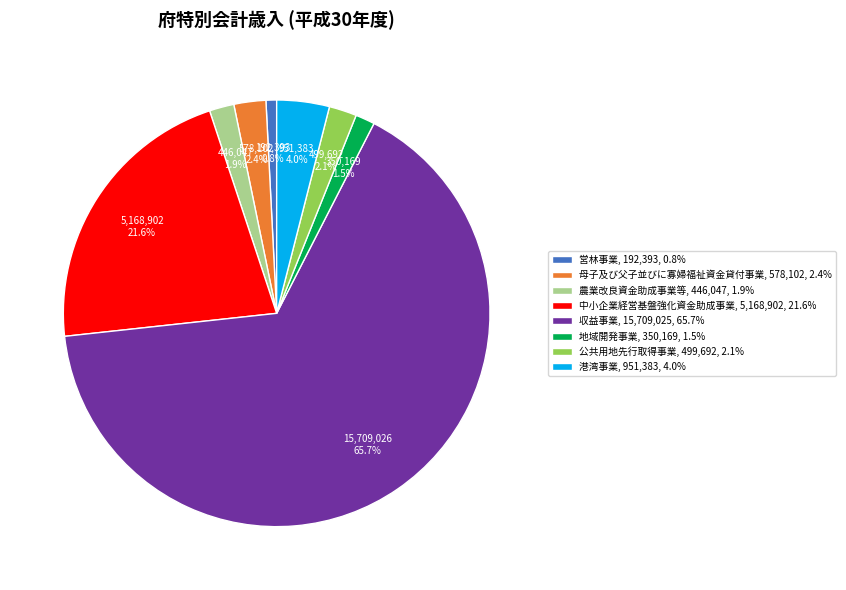

What is the total percentage of 収益事業 and 公共用地先行取得事業?

67.8%